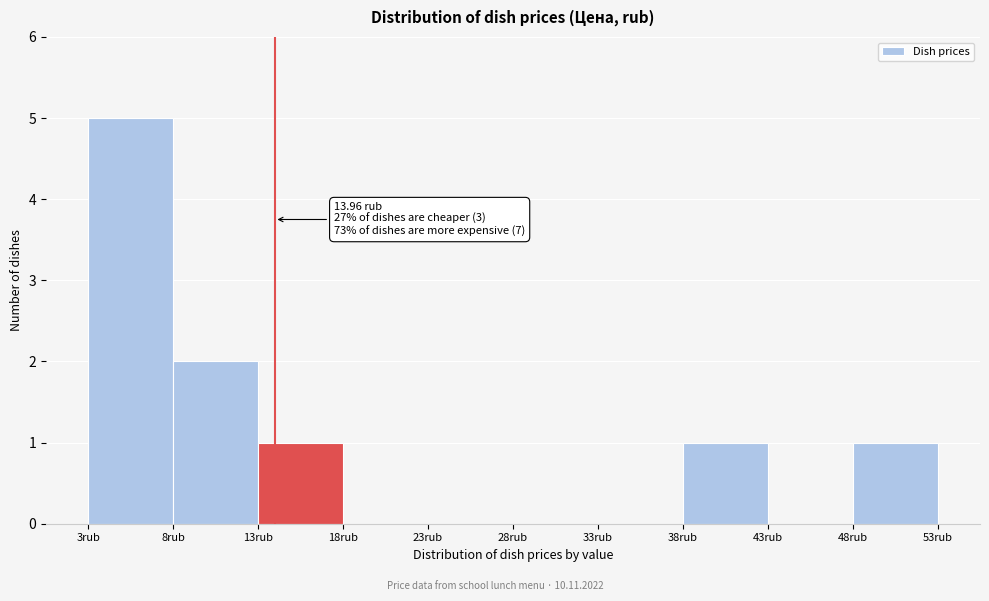

Over which range of the x-axis is the bar tallest?

3 to 8